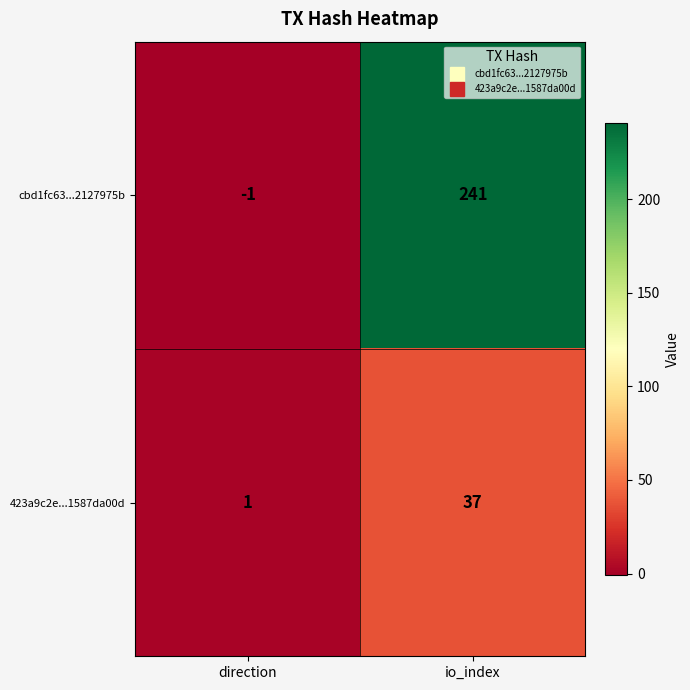

Reading right to left, transcribe all the data shown in this chart.

cbd1fc63...2127975b: 241	-1
423a9c2e...1587da00d: 37	1